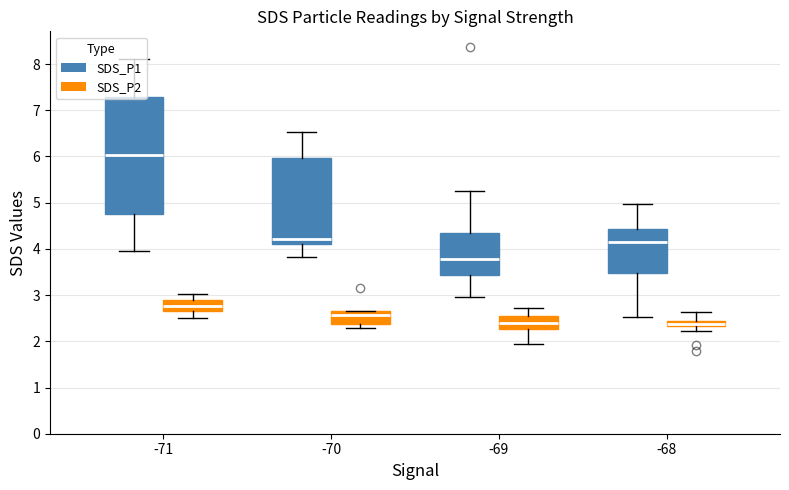

How many series are shown in this chart?

2